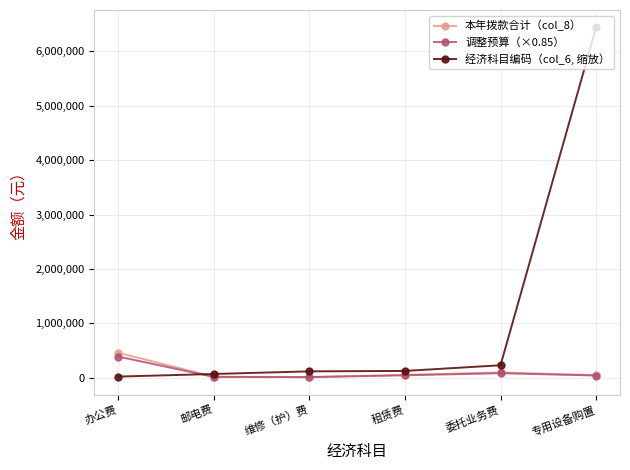

At which label is 经济科目编码（col_6, 缩放） closest to 3231000?

委托业务费